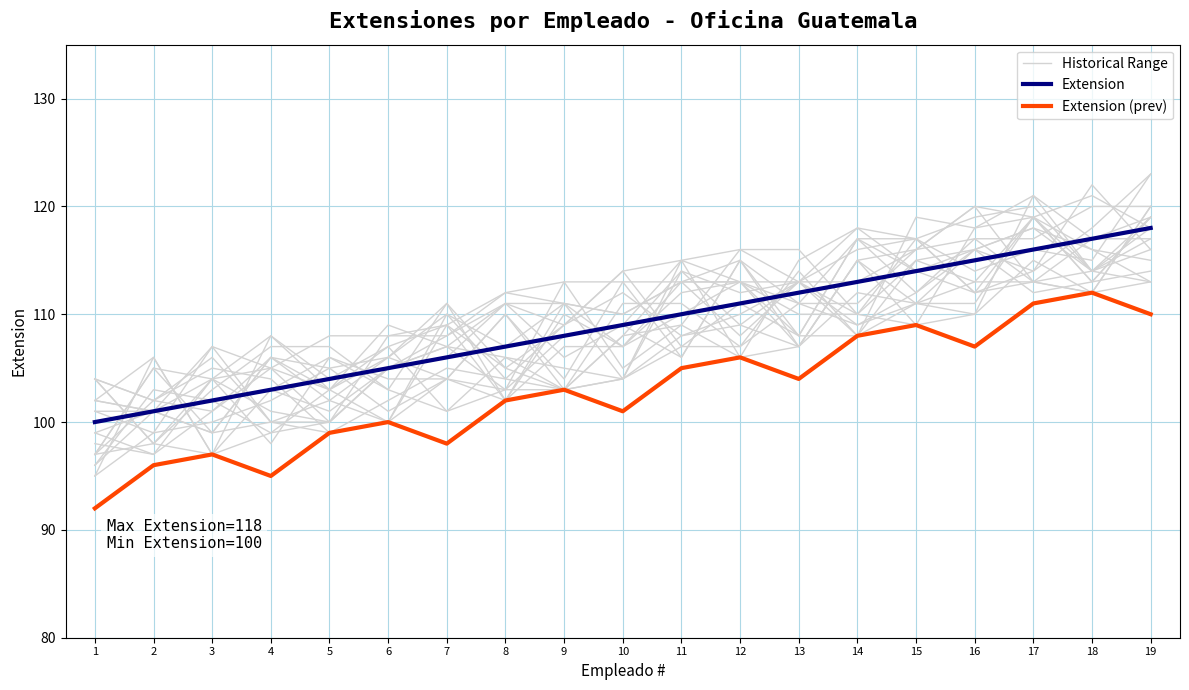

Which series ends up on top after the final intersection of Historical Range and Extension?

Extension